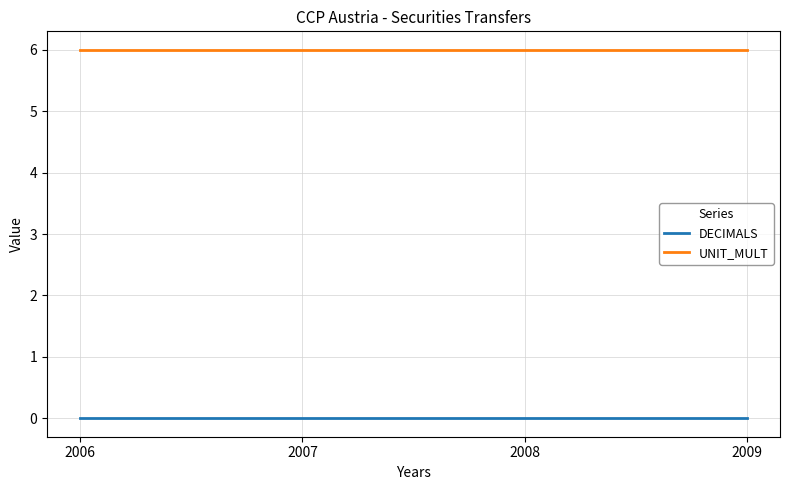

Rank the series at 2006 from highest to lowest value.

UNIT_MULT, DECIMALS